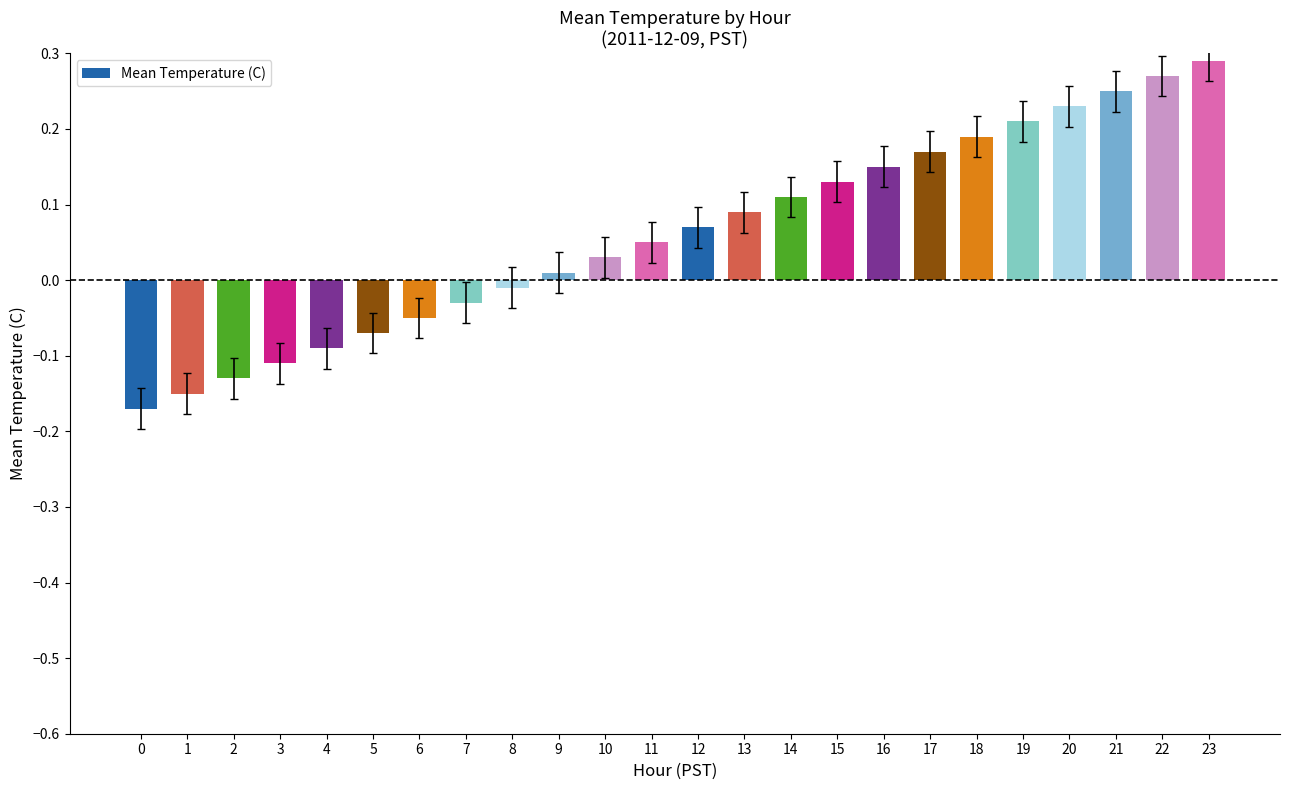

How many bars are there in total?

24